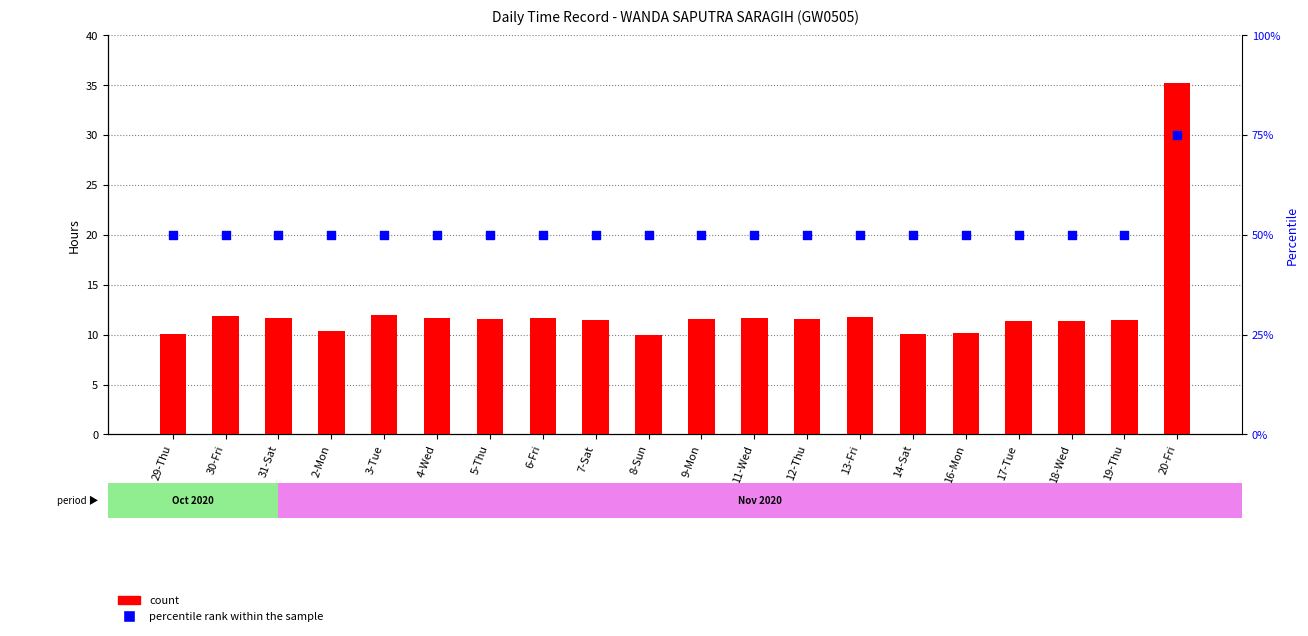

Is the value of count at 3-Tue greater than the value of percentile rank within the sample at 6-Fri?

No